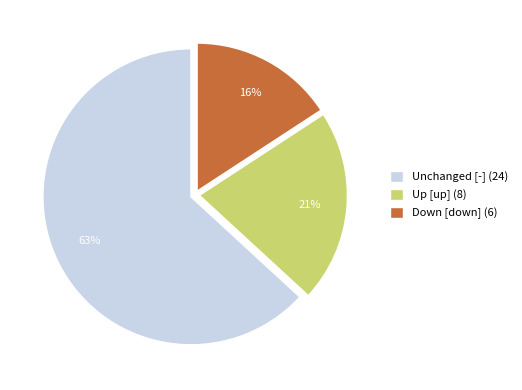

Which slice is the largest?

Unchanged [-] (24)